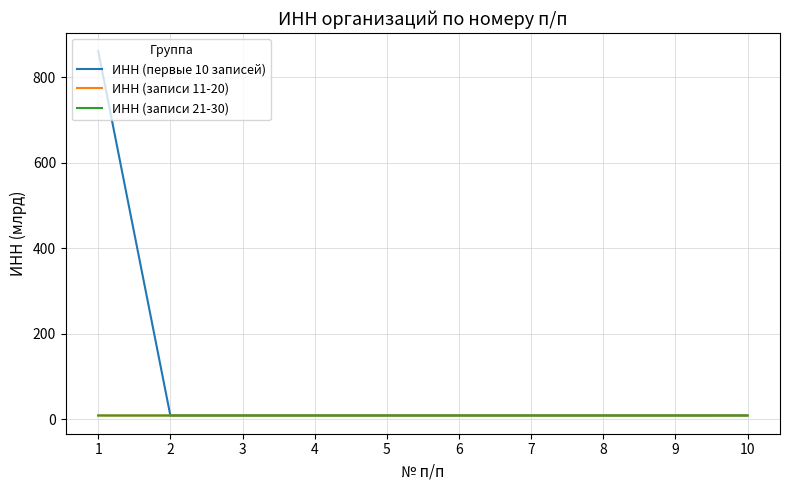

What is the average value of the ИНН (записи 21-30) series?

8.6